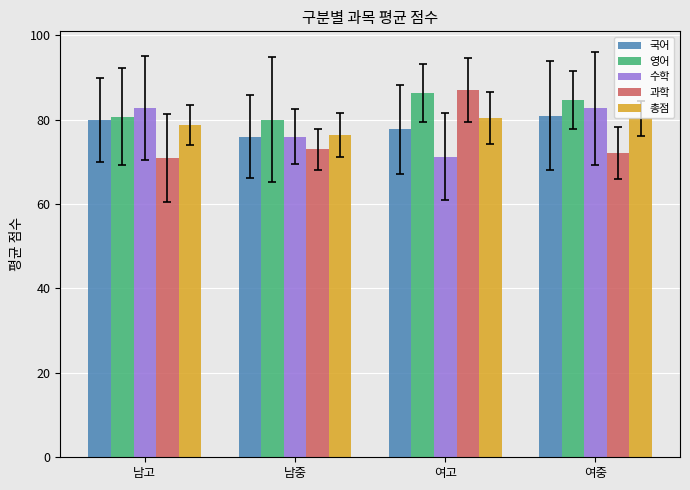

At which label is 국어 closest to 78?

여고